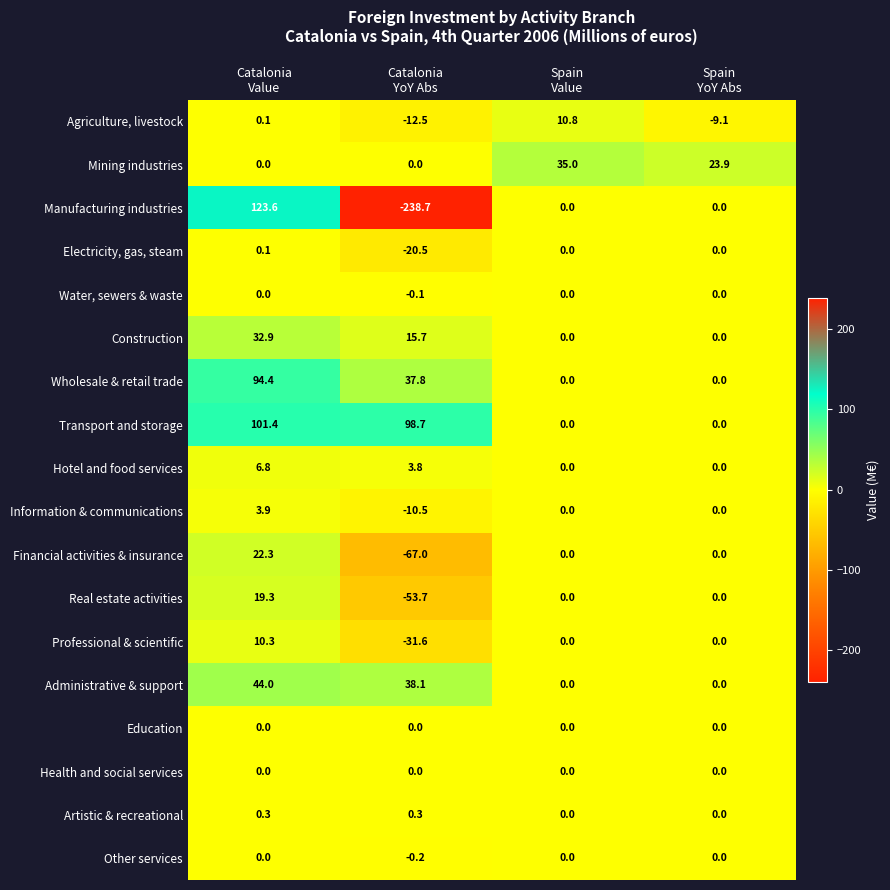

How many Mining industries values are between 0 and 35?

4